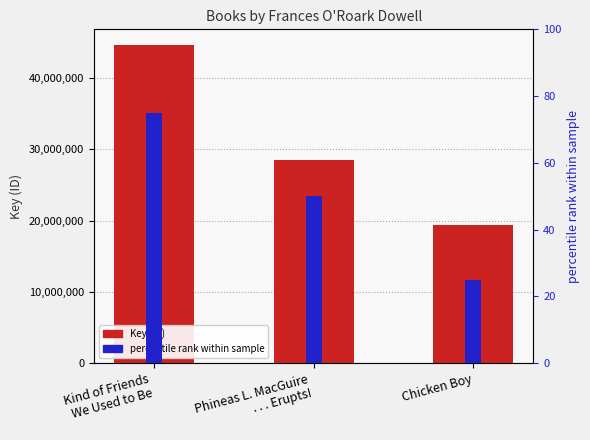

How many values in the percentile rank within sample series exceed 50?

1